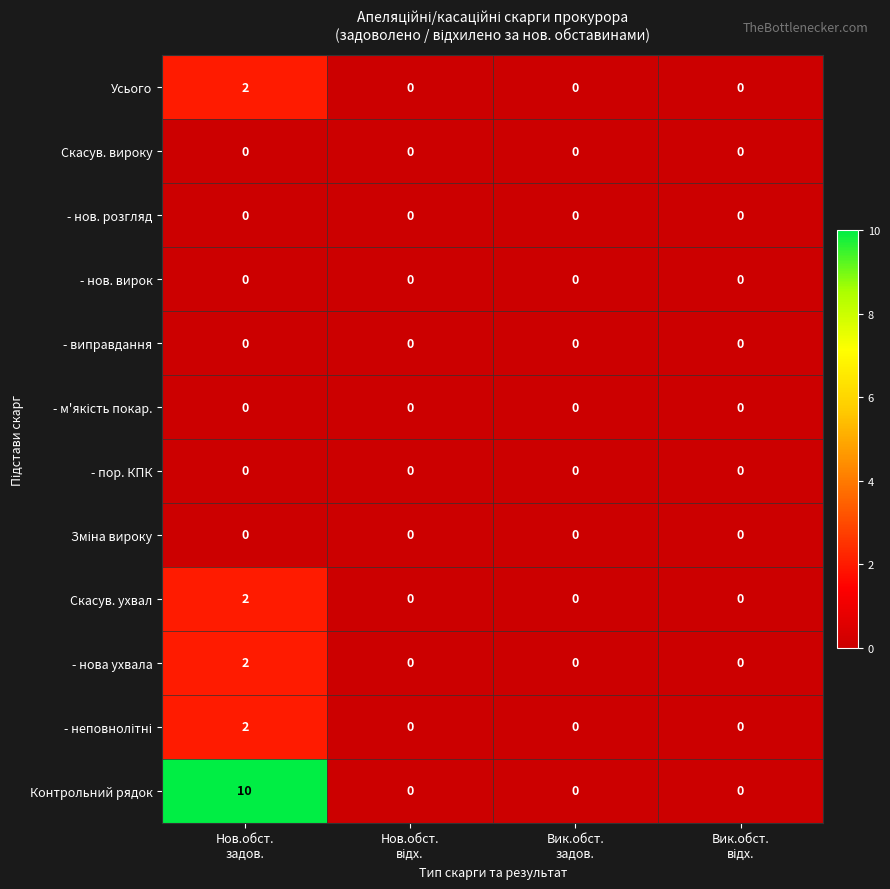

Which series has the largest range (max minus min)?

Контрольний рядок